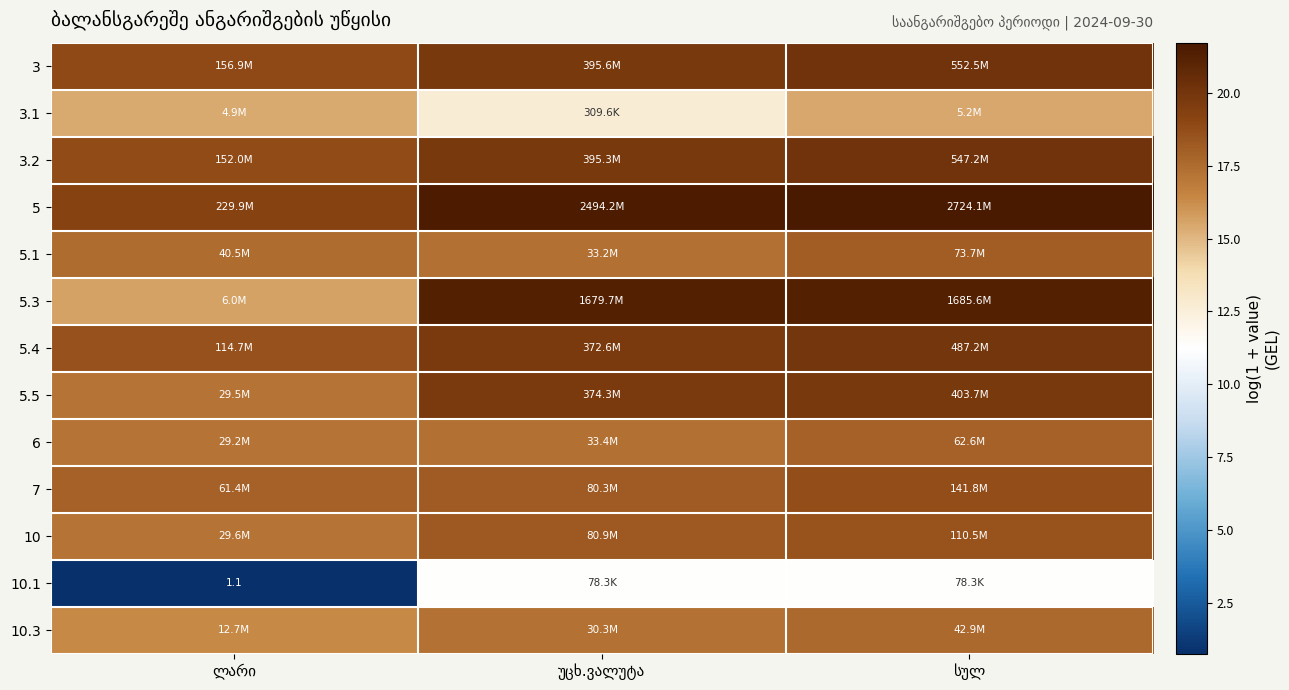

Read the 5.3 value at ლარი.

15.6